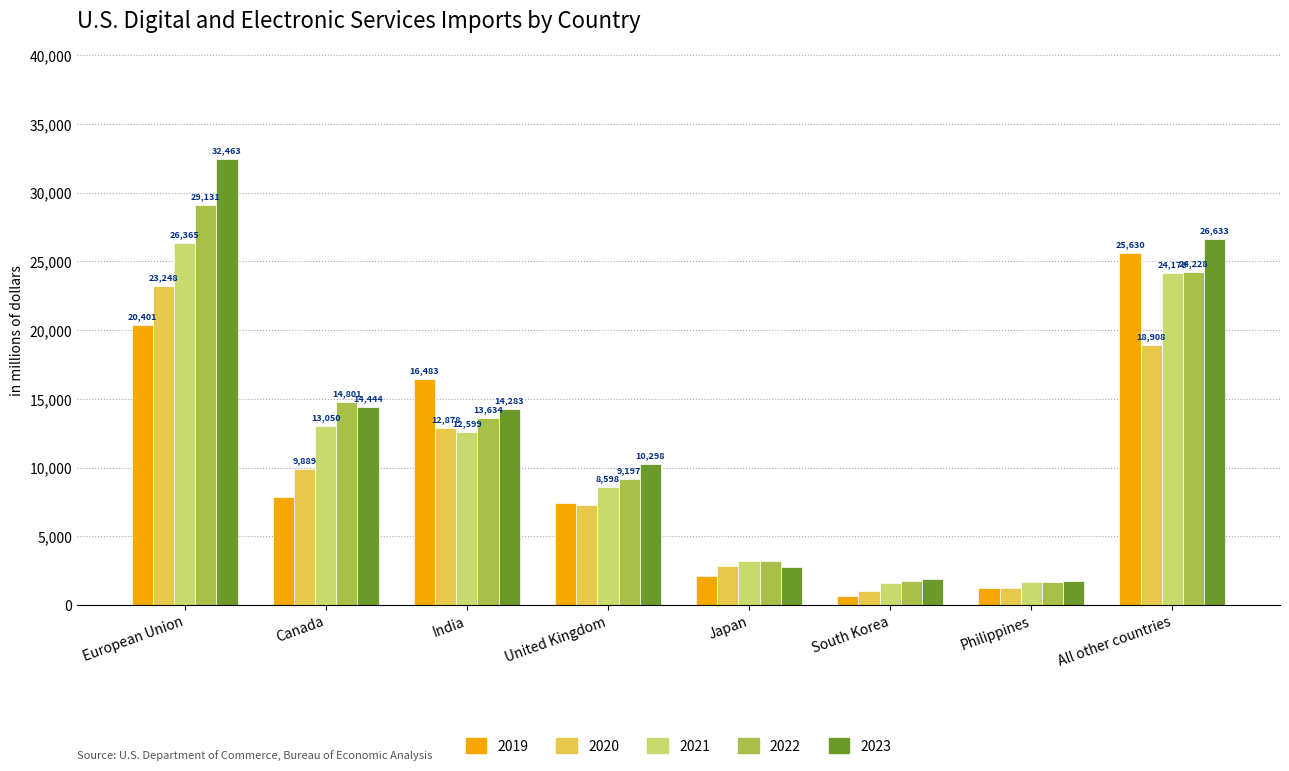

What is the difference between the 2019 values at Japan and United Kingdom?

5308